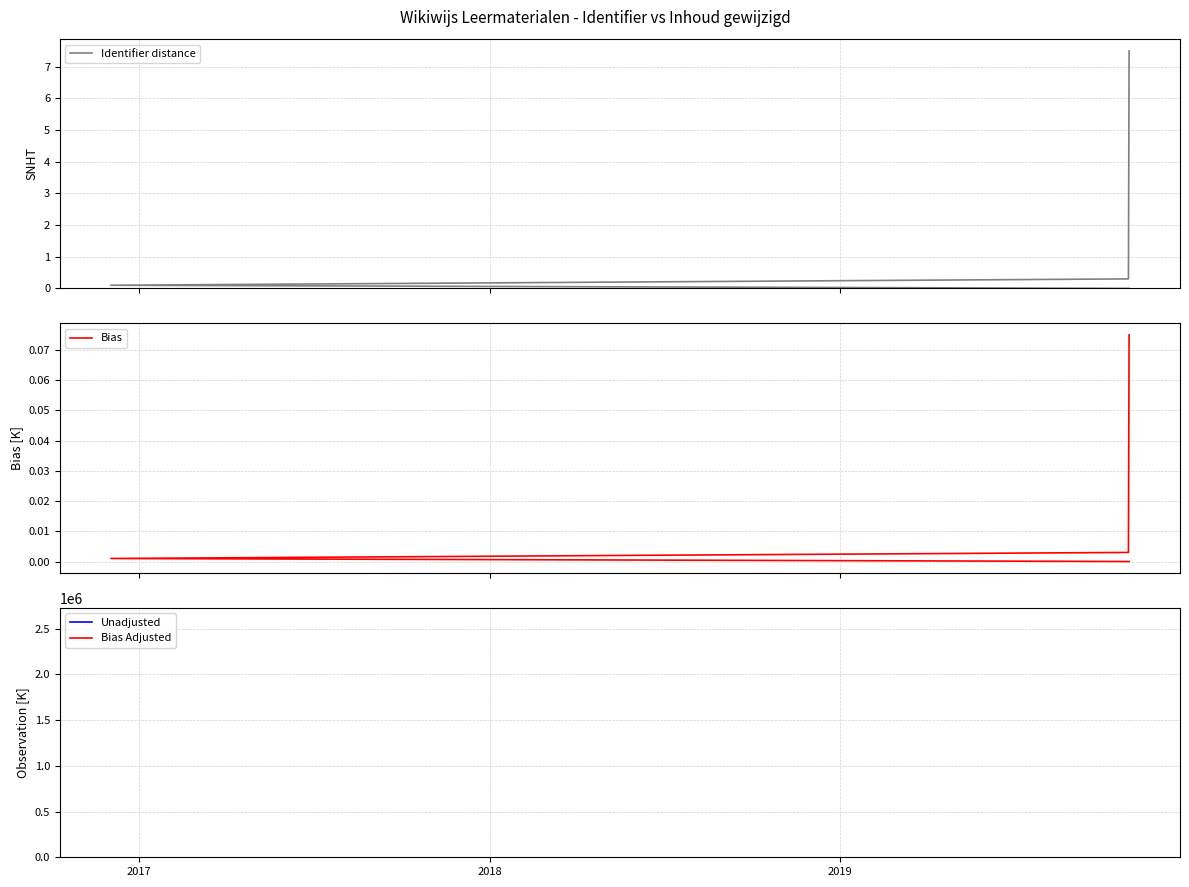

Which series has the widest spread of values?

Unadjusted